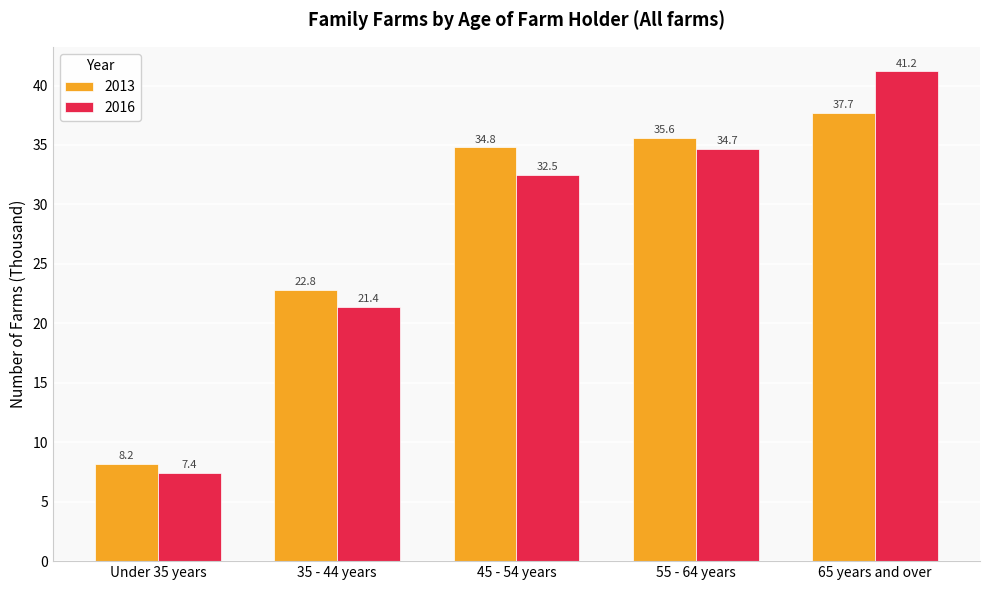

What is the label of the 3rd bar from the right?

45 - 54 years